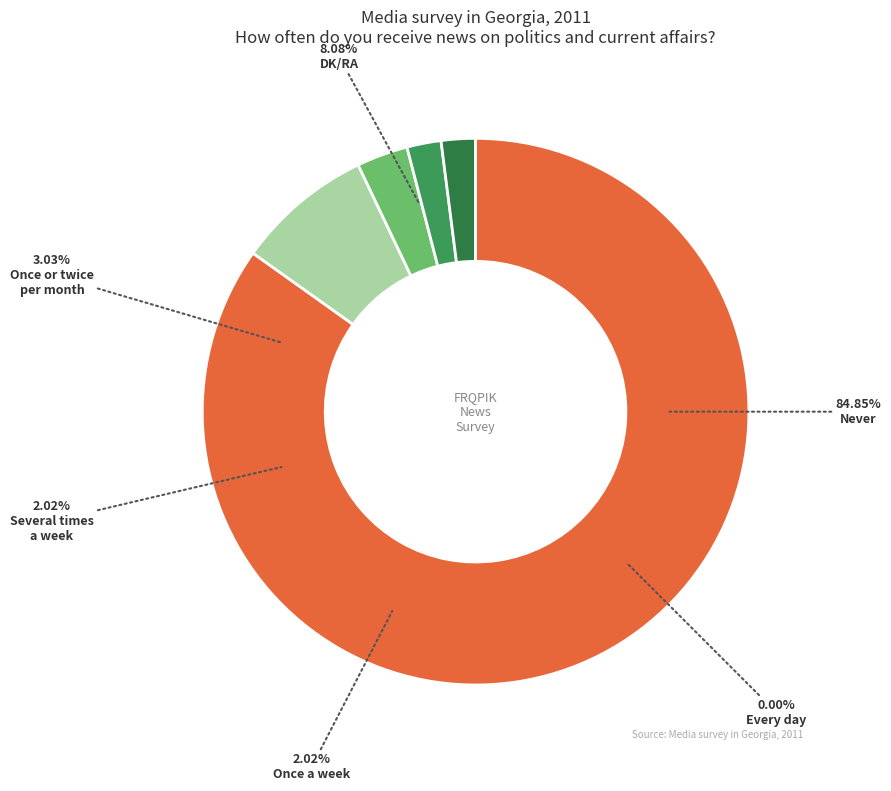

Count the number of slices in the pie.

6